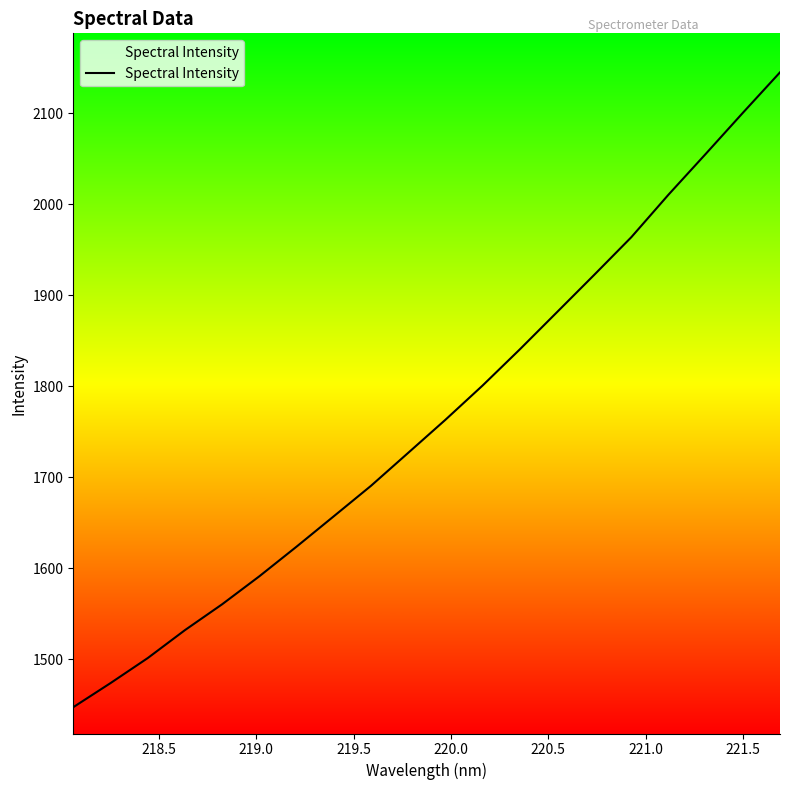

Reading left to right, list all the values displayed in this chart.

1447.0	1473.5	1501.1	1531.8	1560.2	1591.0	1623.6	1657.0	1690.5	1726.8	1763.1	1800.8	1840.5	1881.4	1922.4	1963.9	2010.7	2055.4	2100.7	2145.2